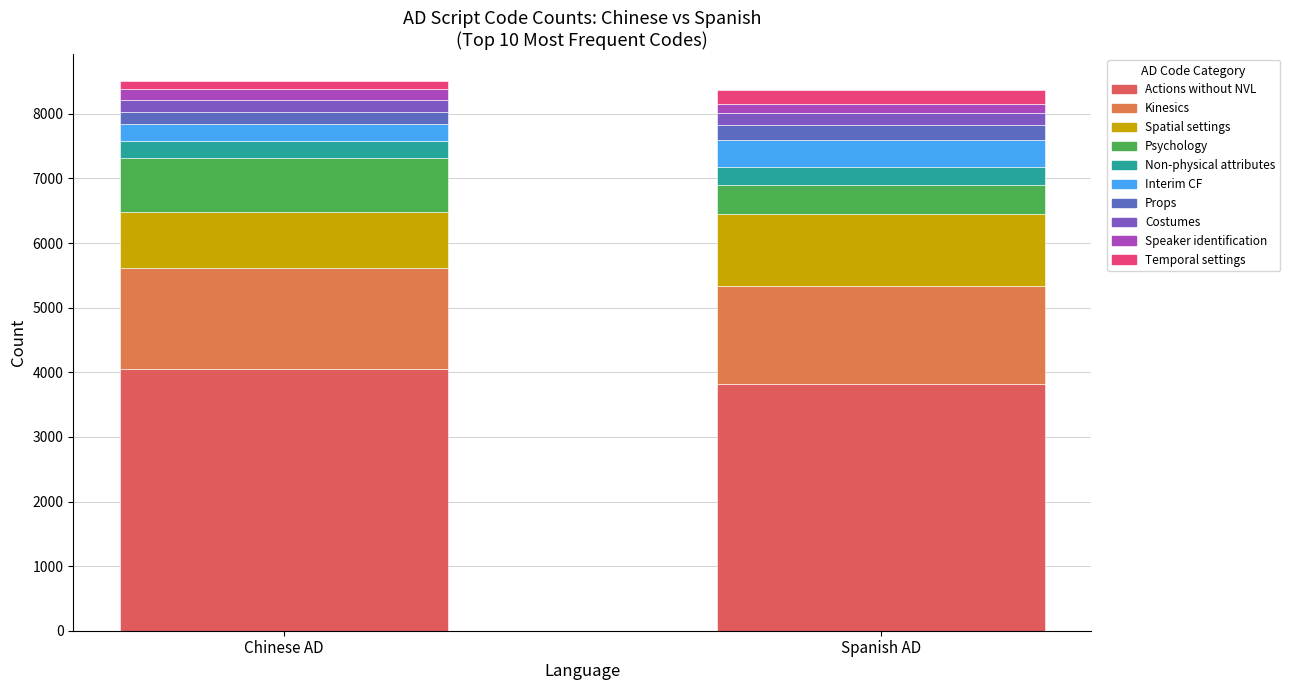

Reading right to left, transcribe all the data shown in this chart.

Chinese AD: 121	171	174	193	259	273	831	865	1571	4044
Spanish AD: 218	130	192	234	408	278	449	1123	1515	3819